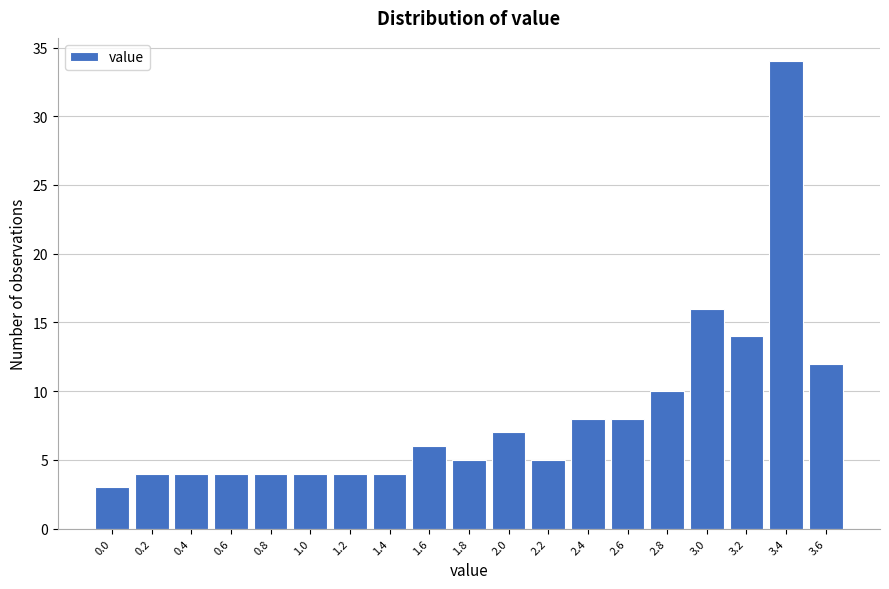

Reading left to right, list all the values displayed in this chart.

0.0=3	0.2=4	0.4=4	0.6=4	0.8=4	1.0=4	1.2=4	1.4=4	1.6=6	1.8=5	2.0=7	2.2=5	2.4=8	2.6=8	2.8=10	3.0=16	3.2=14	3.4=34	3.6=12